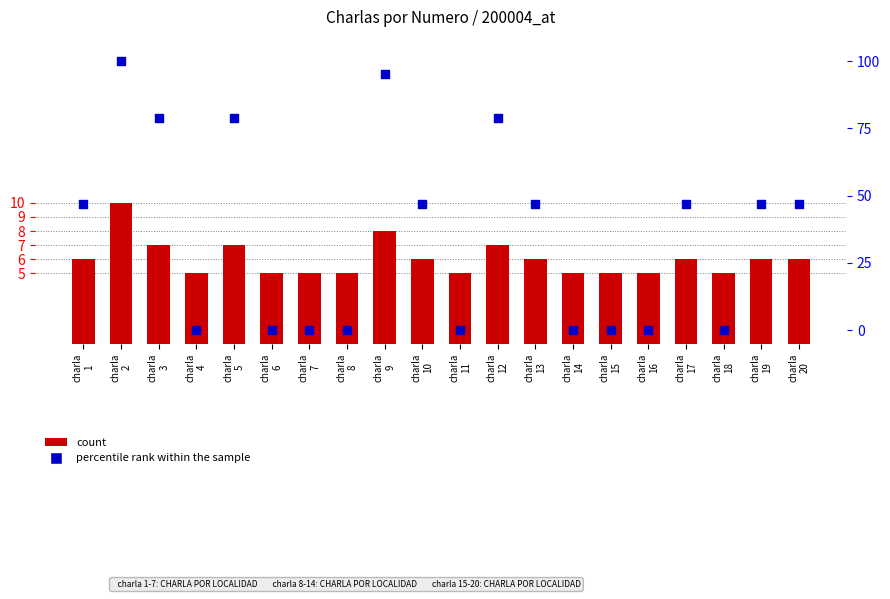

Which series reaches the maximum Y coordinate?

percentile rank within the sample